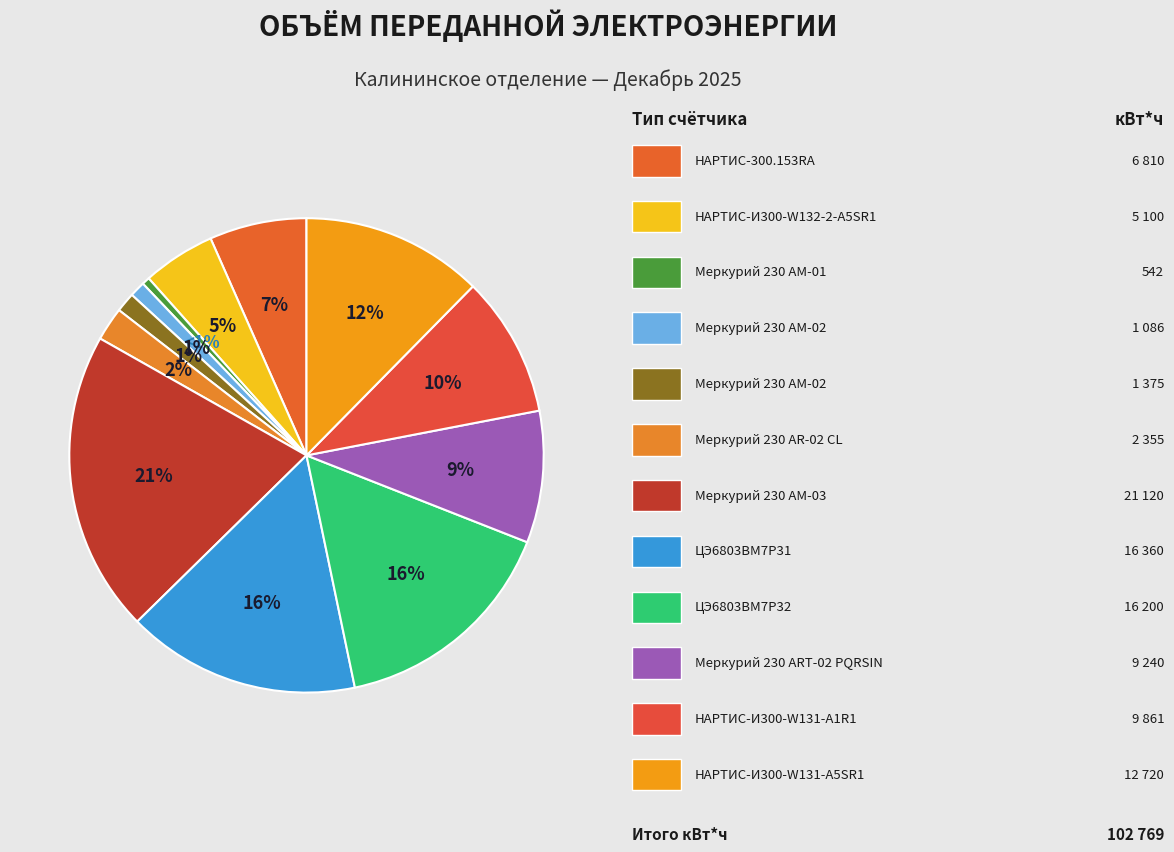

What is the largest slice in the pie chart?

Меркурий 230 АМ-03